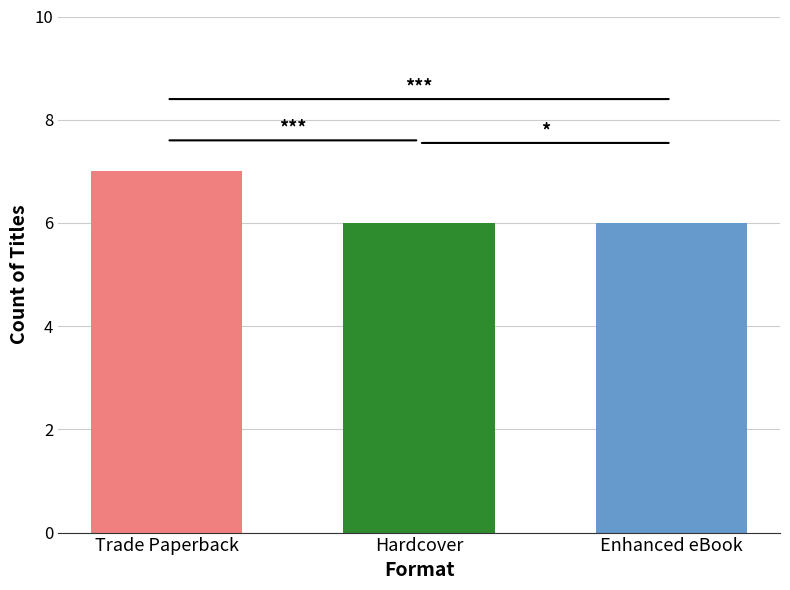

What is the smallest value displayed?

6